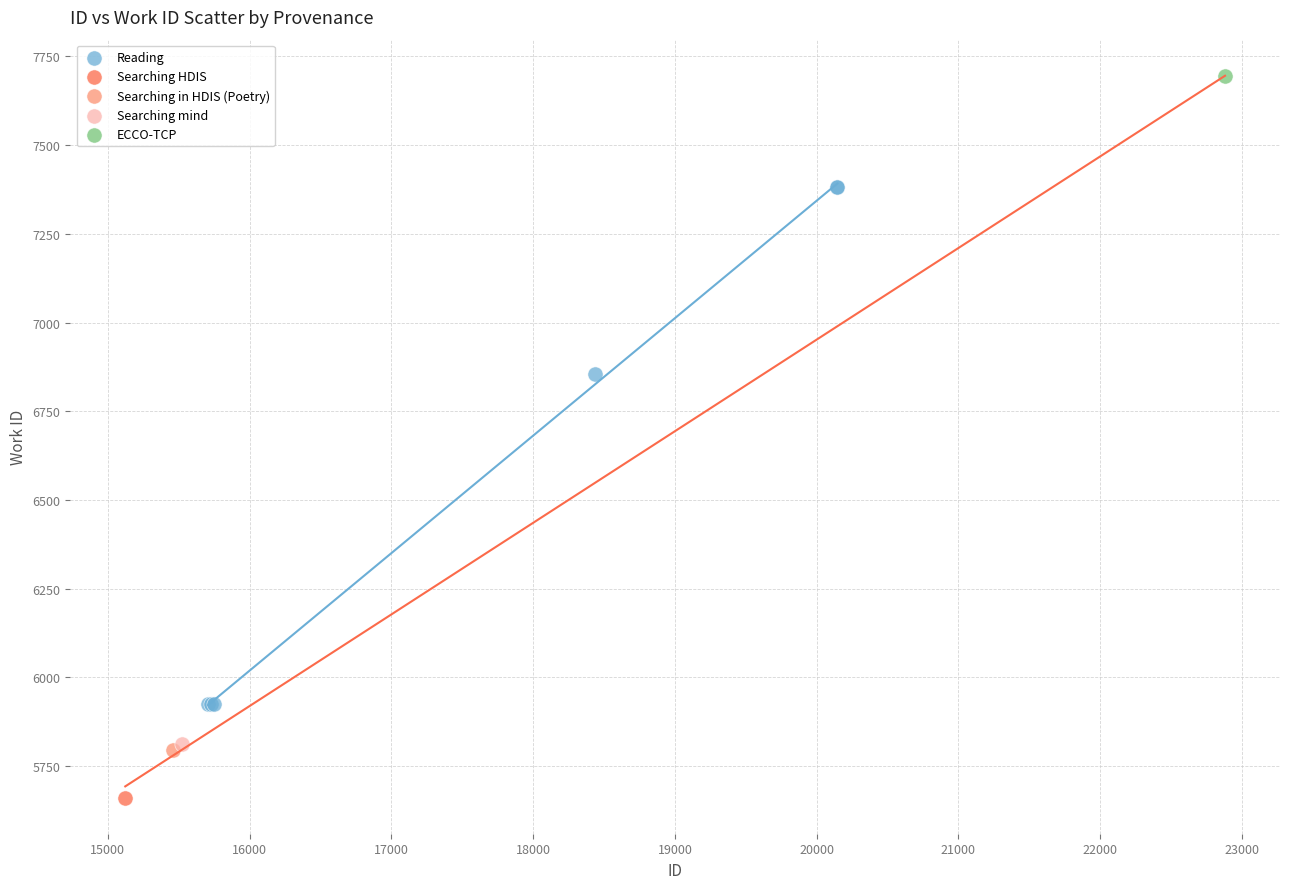

What are all the series names shown in the legend?

Reading, Searching HDIS, Searching in HDIS (Poetry), Searching mind, ECCO-TCP